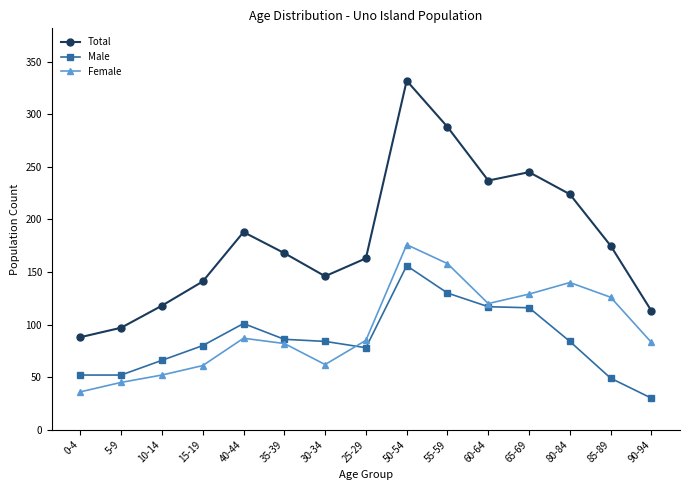

How many interior local peaks does the Female series have?

3